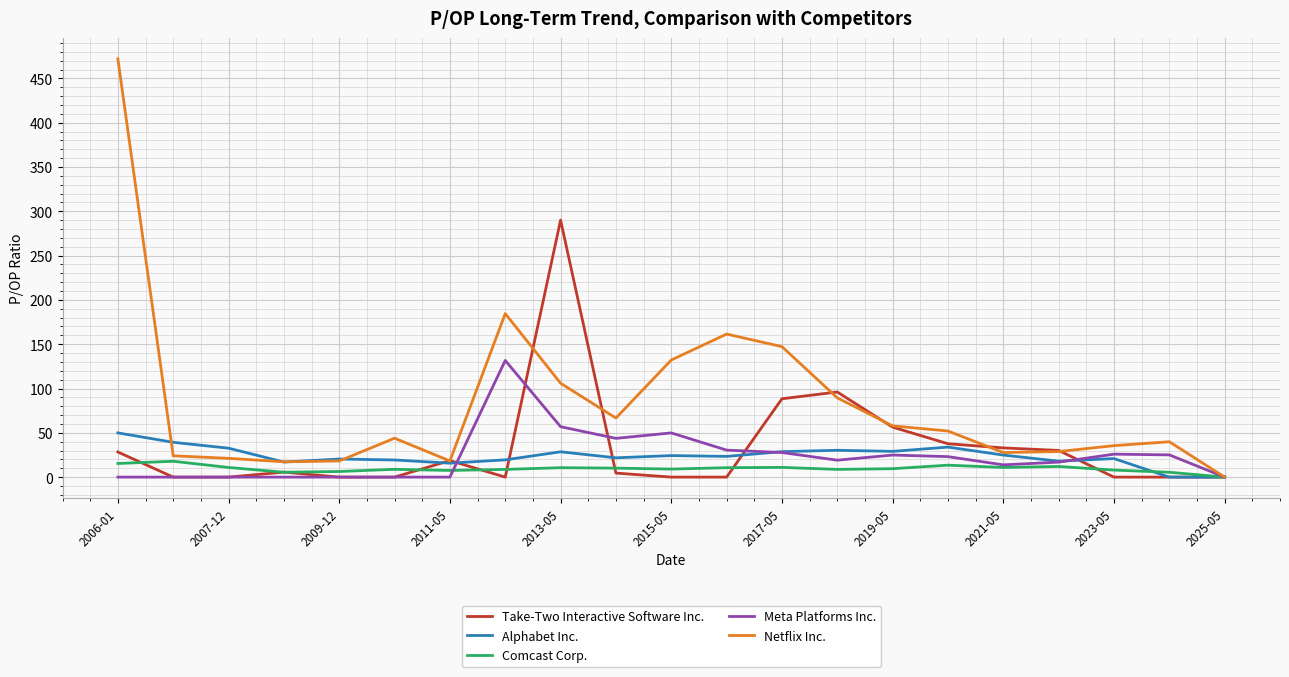

Which series has the largest total across all categories?

Netflix Inc.